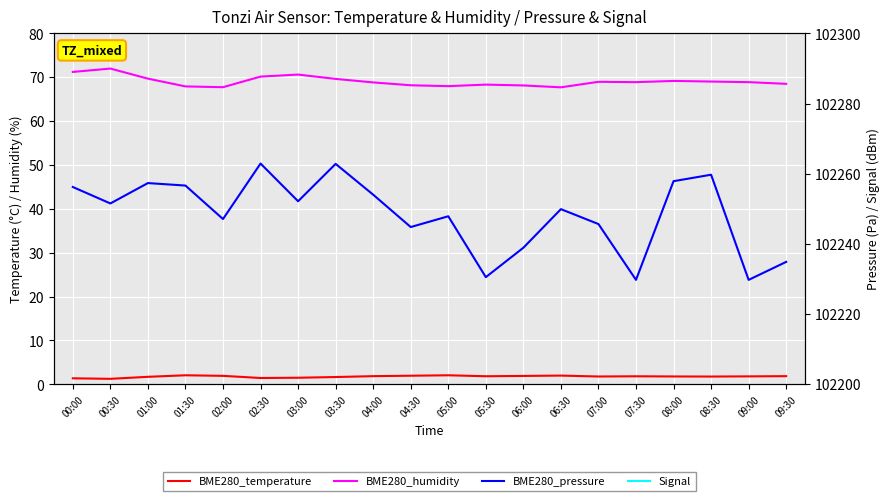

What is the total value across all series at 04:00?

102261.7